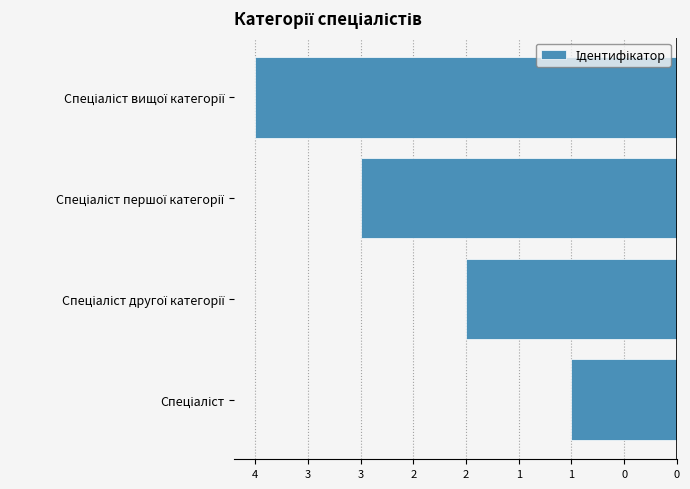

How many bars are there in total?

4